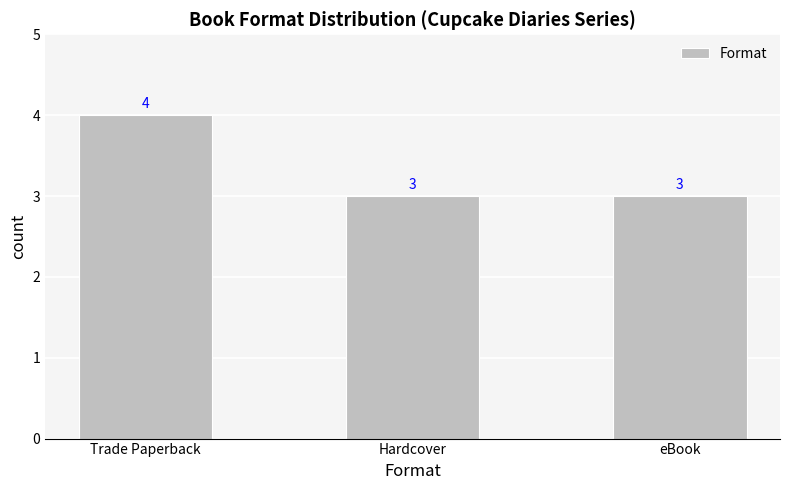

What is the sum of the values at eBook and Hardcover?

6